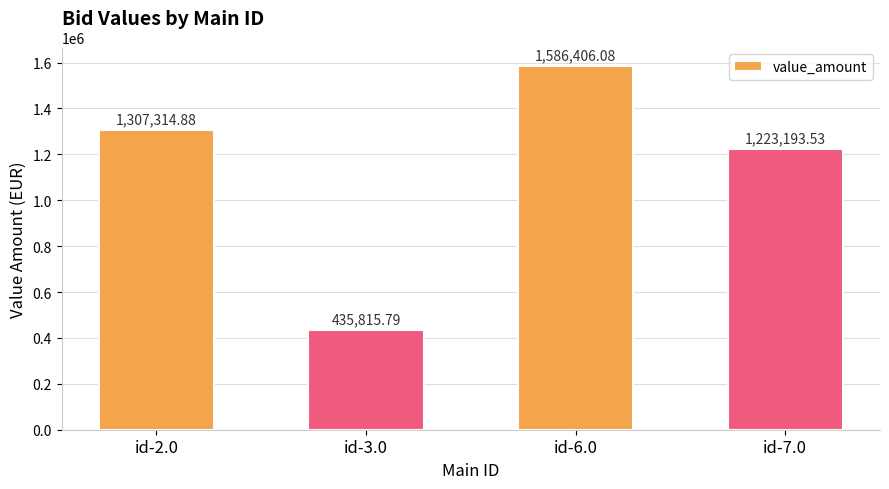

At which label is the value closest to 1011110?

id-7.0